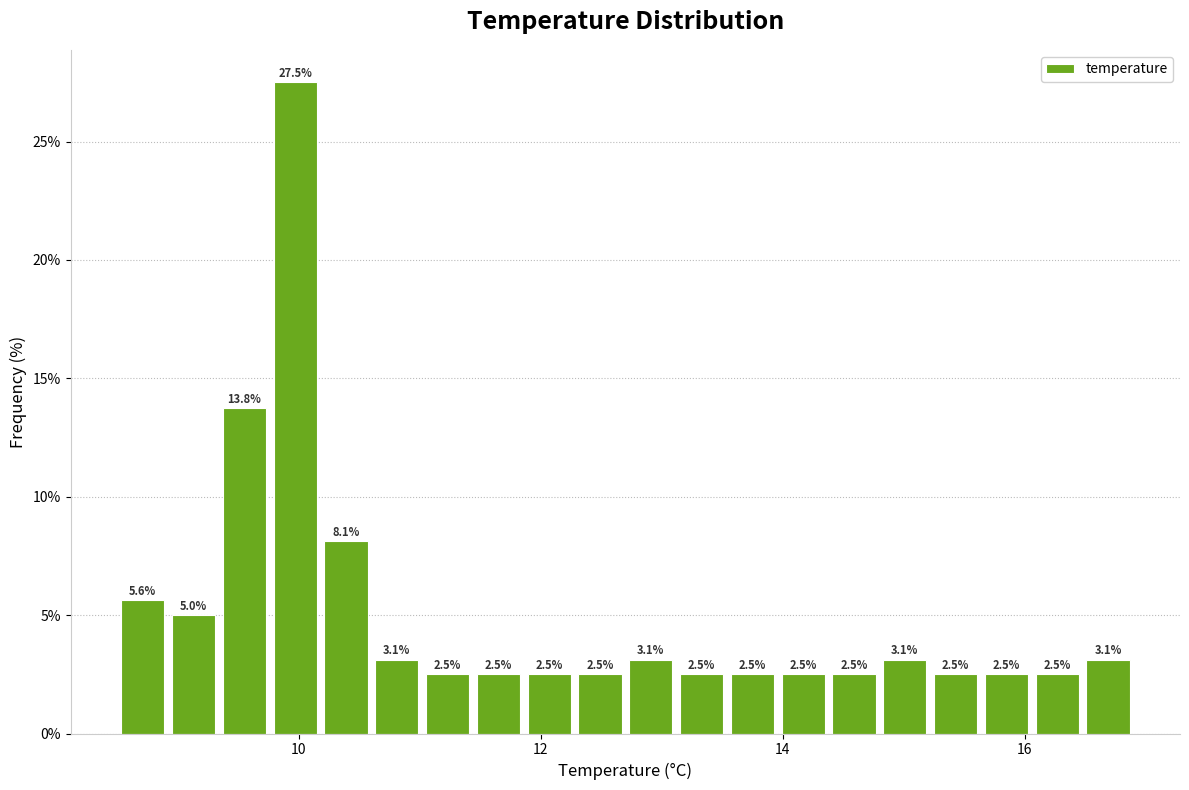

Read against the x-axis, roughly where is the centre of the tallest bar?

10.0